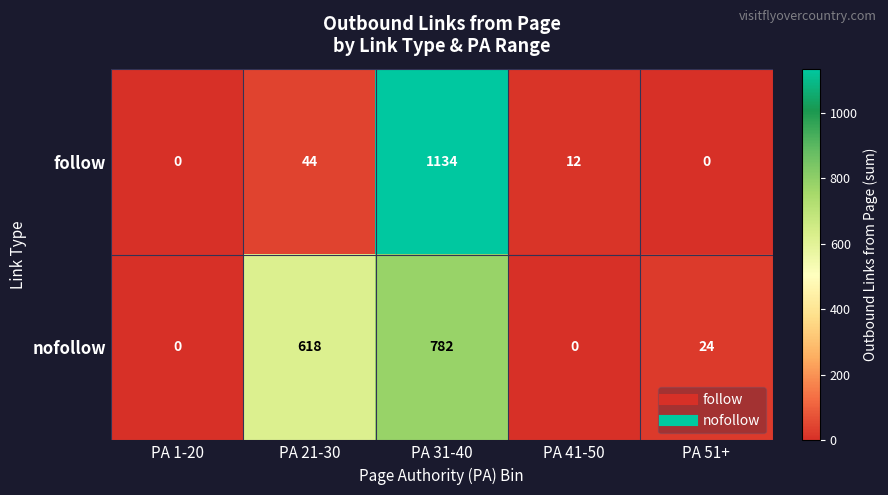

How many categories are shown in the chart?

5